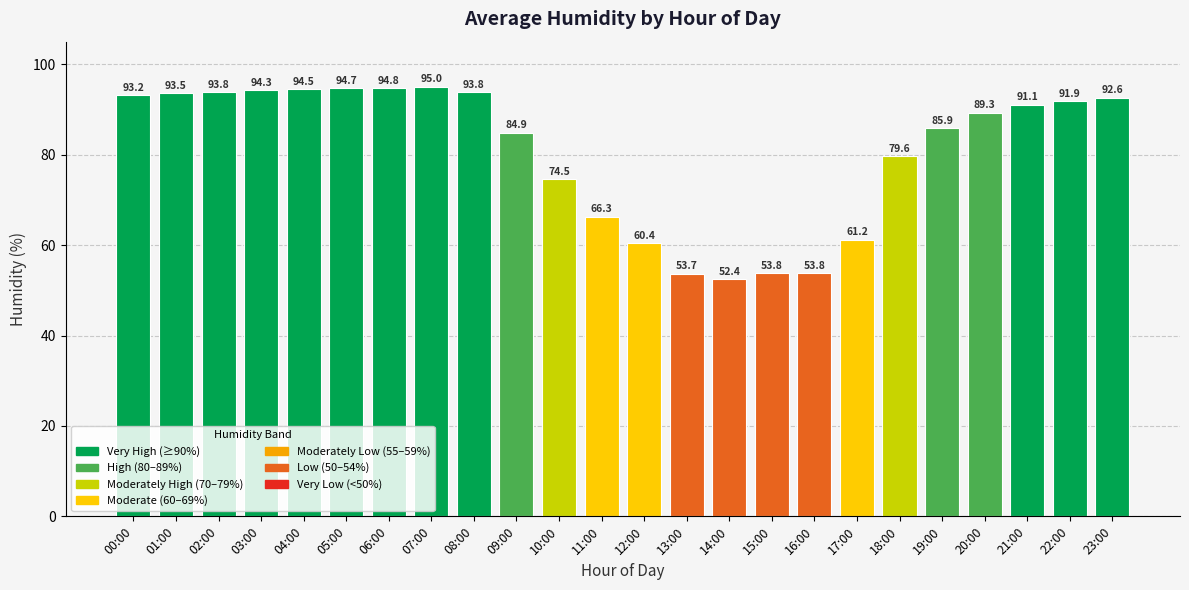

What is the label of the 24th bar from the left?

23:00